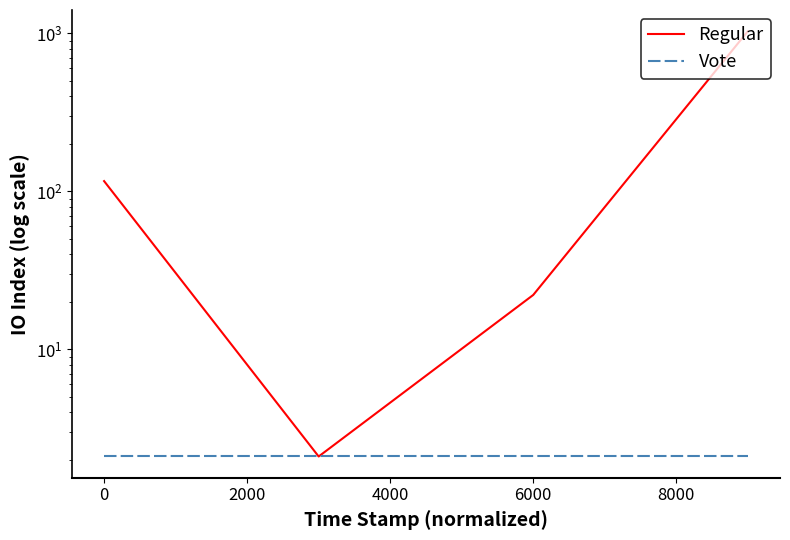

What is the difference between the maximum and minimum values in the Regular series?

1028.0